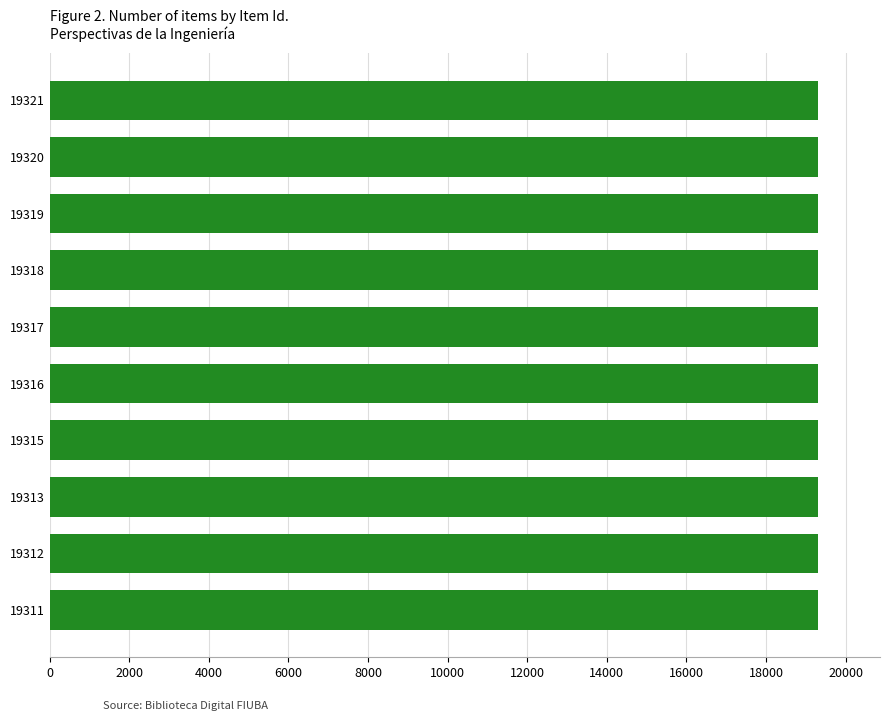

How many data points does each series have?

10